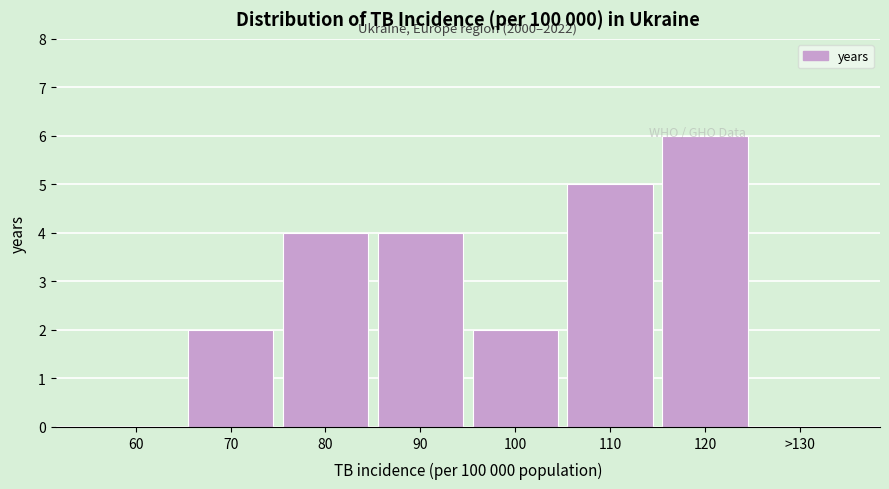

What is the sum of the values at 90 and >130?

4